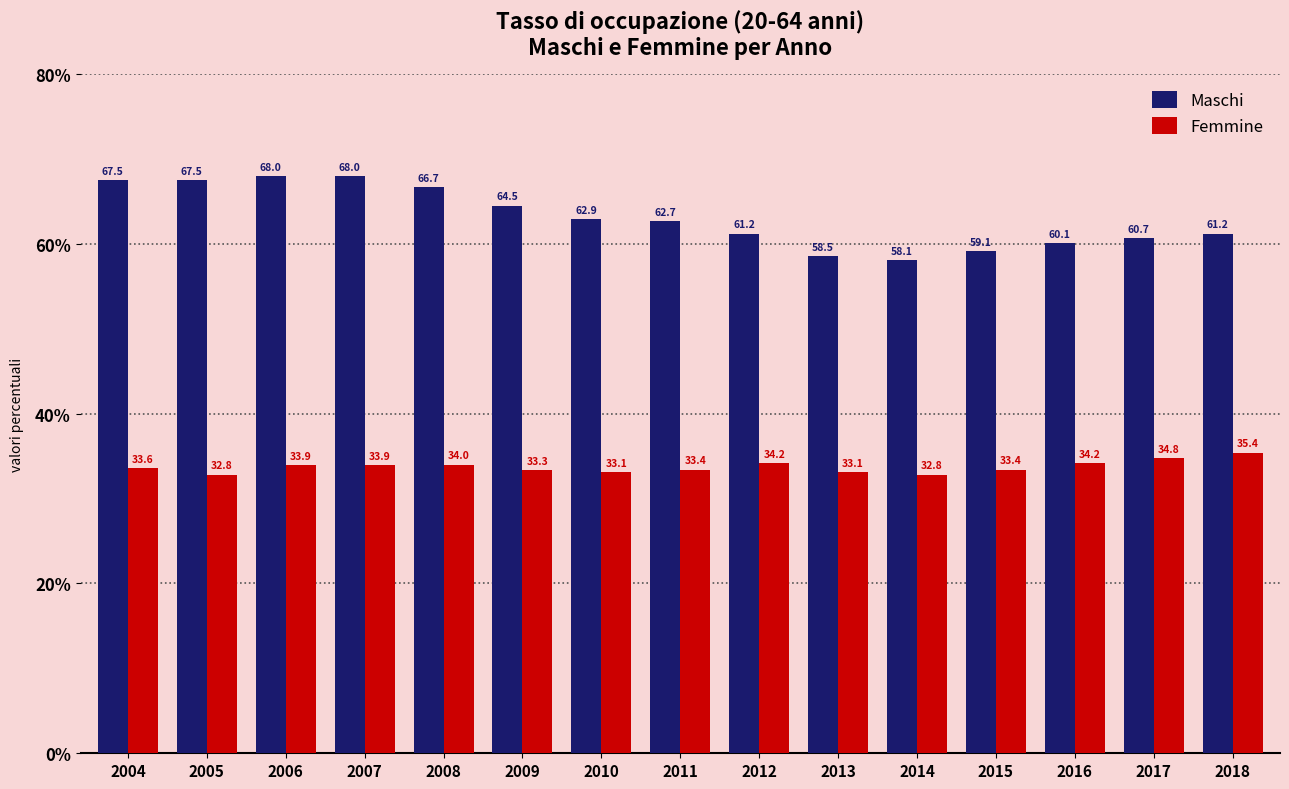

Reading left to right, what are all the values shown in this chart?

Maschi: 2004=67.5	2005=67.5	2006=68.0	2007=68.0	2008=66.7	2009=64.5	2010=62.9	2011=62.7	2012=61.2	2013=58.5	2014=58.1	2015=59.1	2016=60.1	2017=60.7	2018=61.2
Femmine: 2004=33.6	2005=32.8	2006=33.9	2007=33.9	2008=34.0	2009=33.3	2010=33.1	2011=33.4	2012=34.2	2013=33.1	2014=32.8	2015=33.4	2016=34.2	2017=34.8	2018=35.4